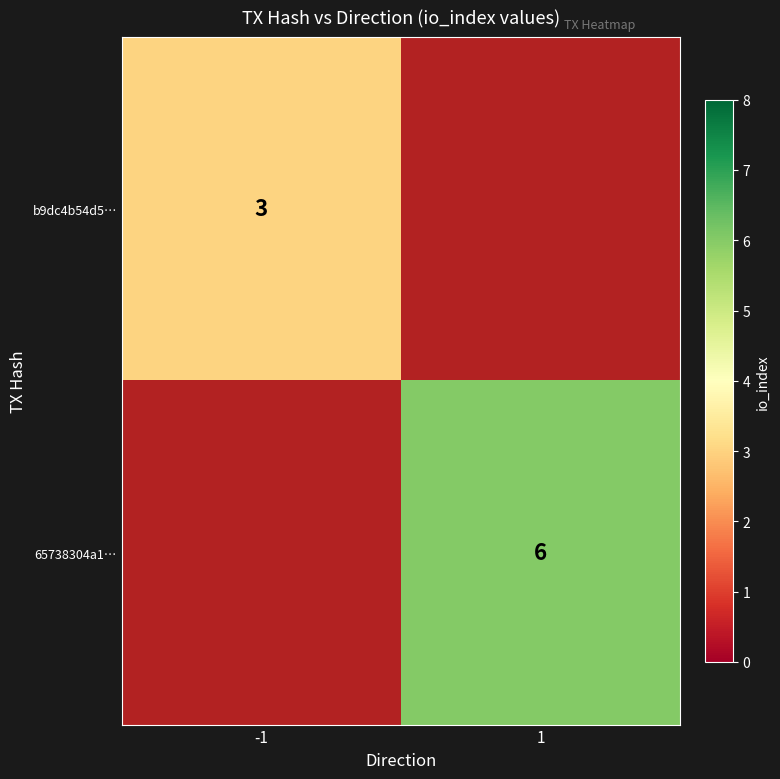

The b9dc4b54d5… series shows 3 at -1. True or false?

True